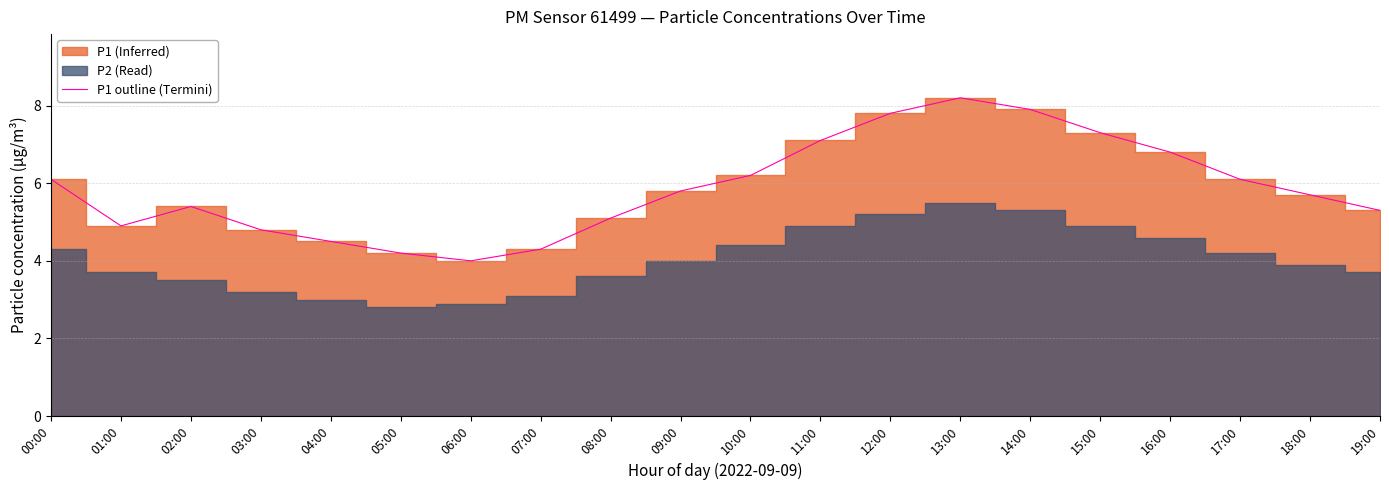

Does the chart have visible grid lines?

Yes